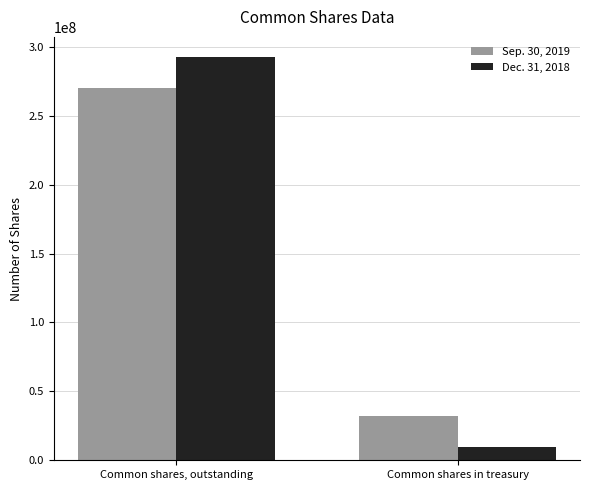

What is the average value of the Sep. 30, 2019 series?

150943397